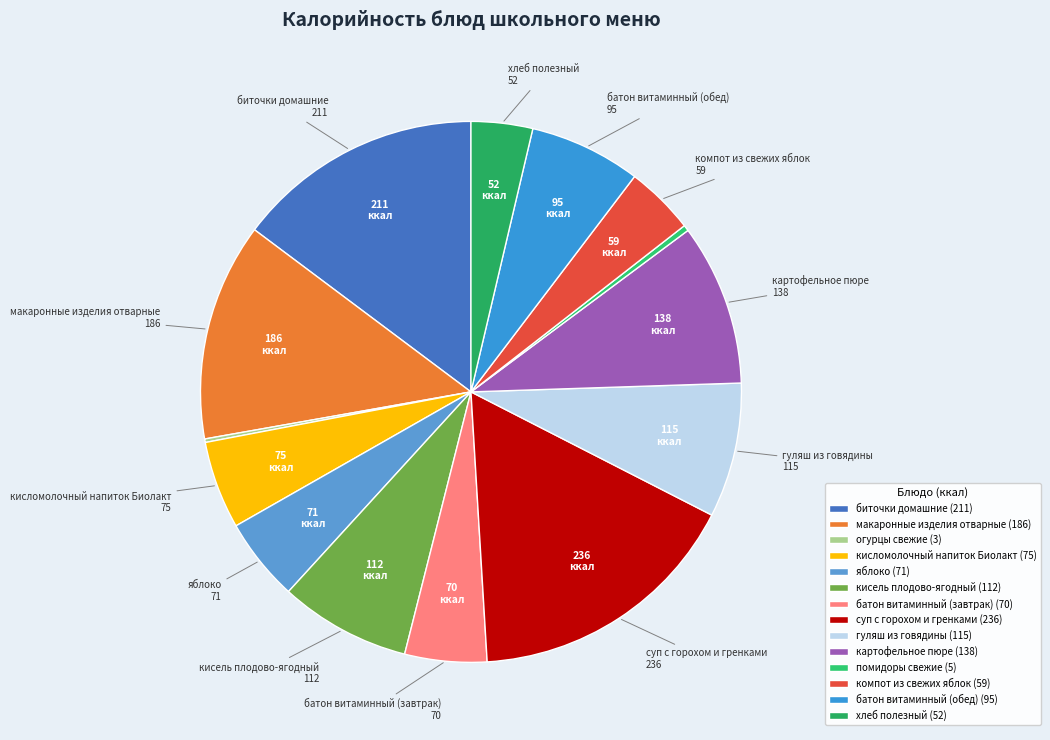

True or false: суп с горохом и гренками accounts for 17% of the total.

True